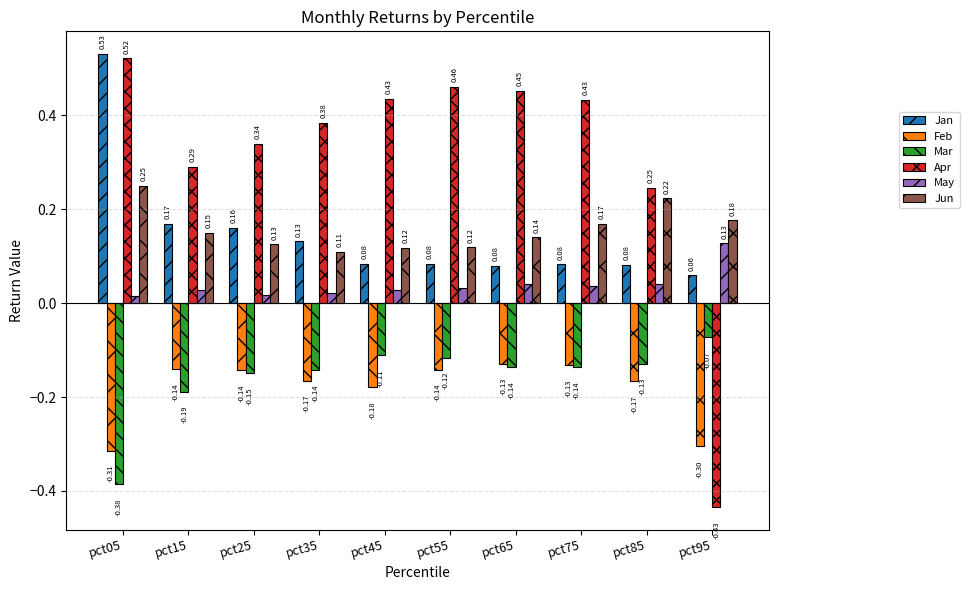

Is the value of Mar at pct65 greater than the value of Apr at pct65?

No